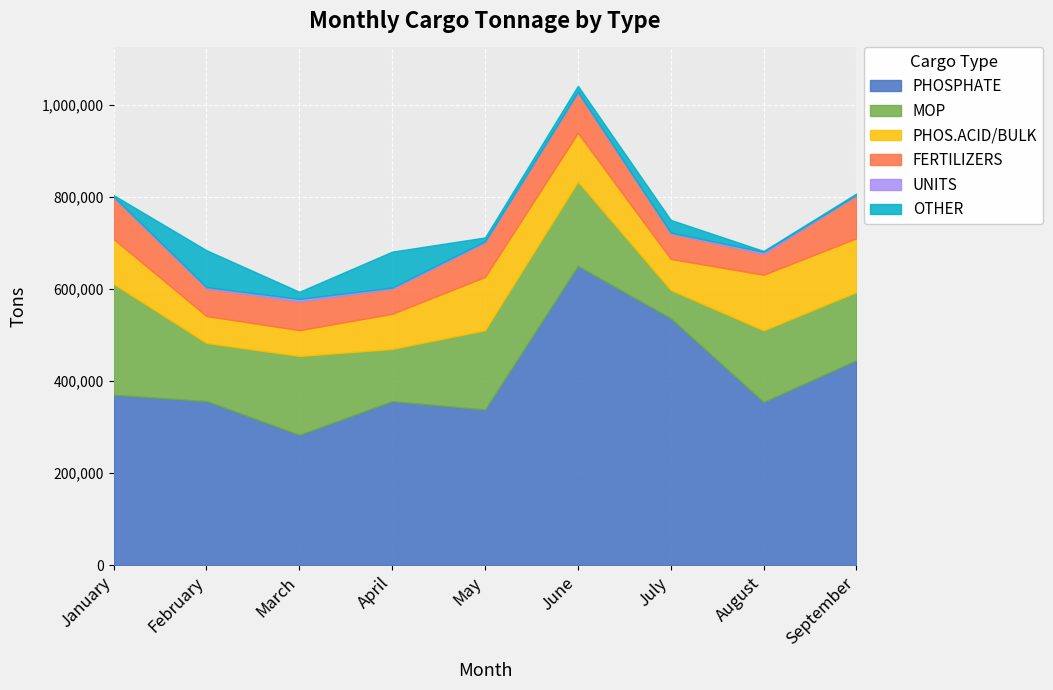

Between March and June, which series saw the biggest shift?

PHOSPHATE